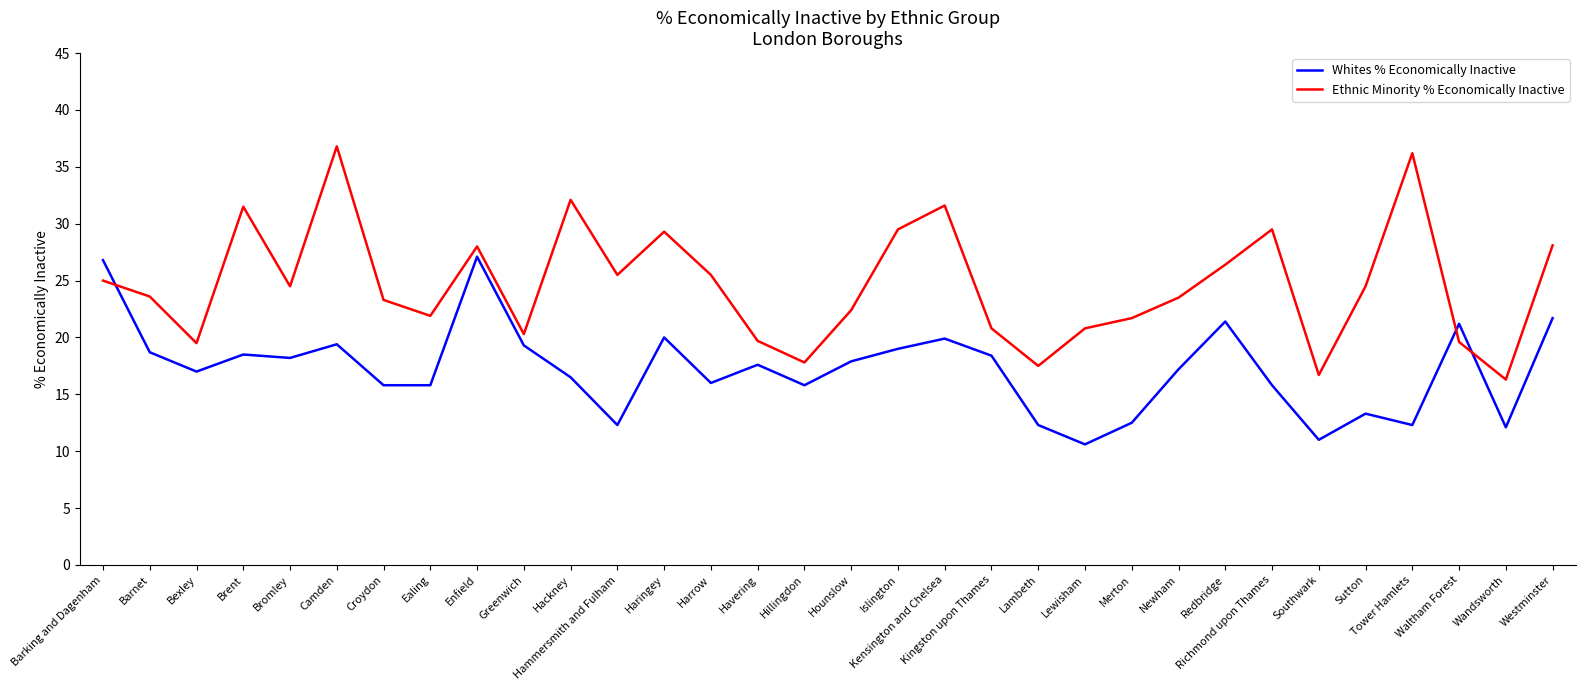

How many lines are shown in the chart?

2